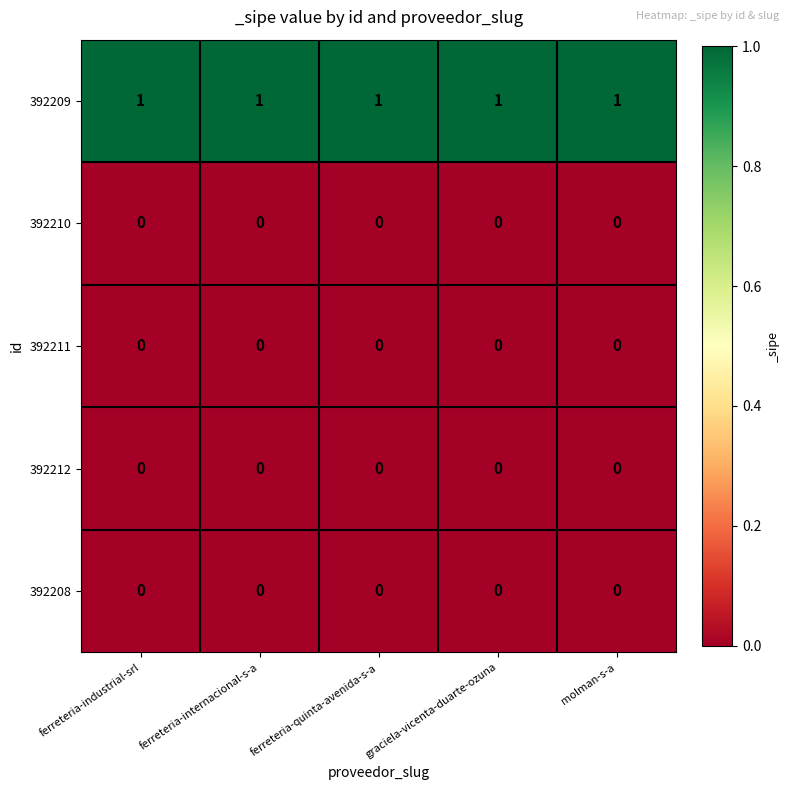

What is the maximum value shown in the chart?

1